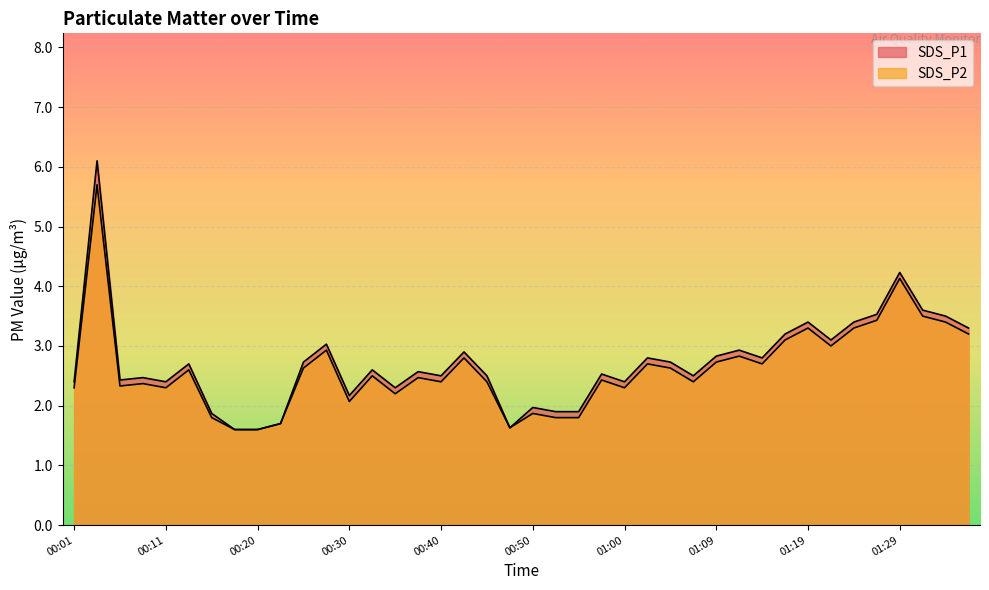

Which category has the highest value in the SDS_P2 series?

00:03